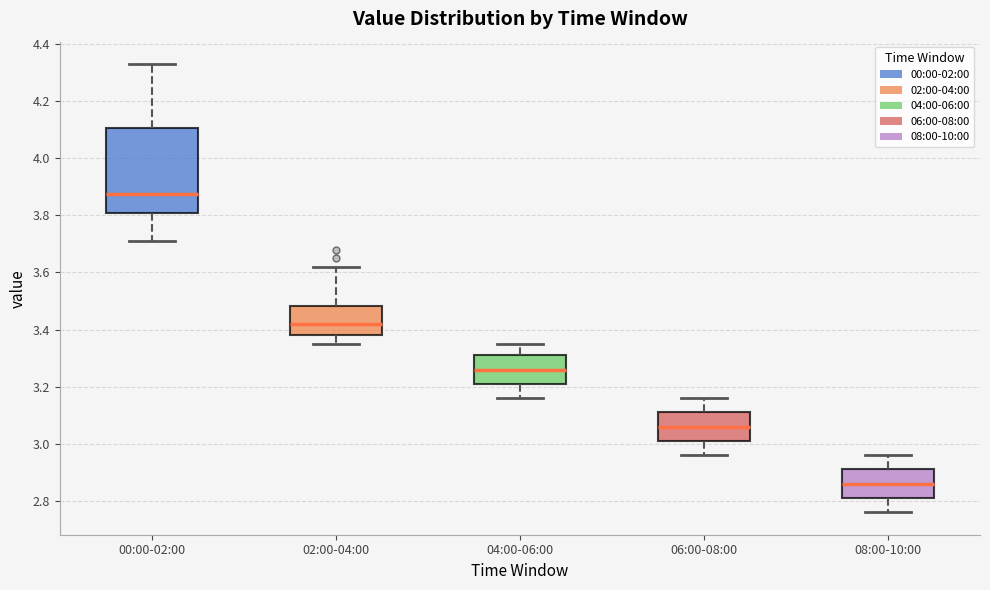

Reading left to right, read every box against the y-axis: the position of its median line, the range the box covers, and the ends of its whiskers. The values are not printed on the chart, so give them approximately, as read against the axis.

00:00-02:00: median 3.88, box 3.80 to 4.10, whiskers 3.72 to 4.34
02:00-04:00: median 3.42, box 3.38 to 3.48, whiskers 3.36 to 3.62
04:00-06:00: median 3.26, box 3.22 to 3.32, whiskers 3.16 to 3.36
06:00-08:00: median 3.06, box 3.02 to 3.12, whiskers 2.96 to 3.16
08:00-10:00: median 2.86, box 2.82 to 2.92, whiskers 2.76 to 2.96